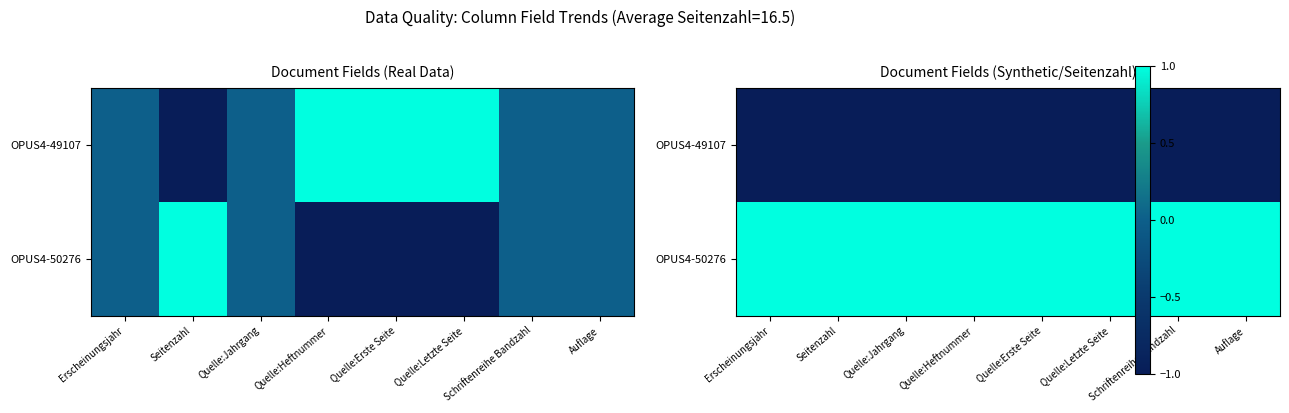

What is the maximum value for OPUS4-50276?

1